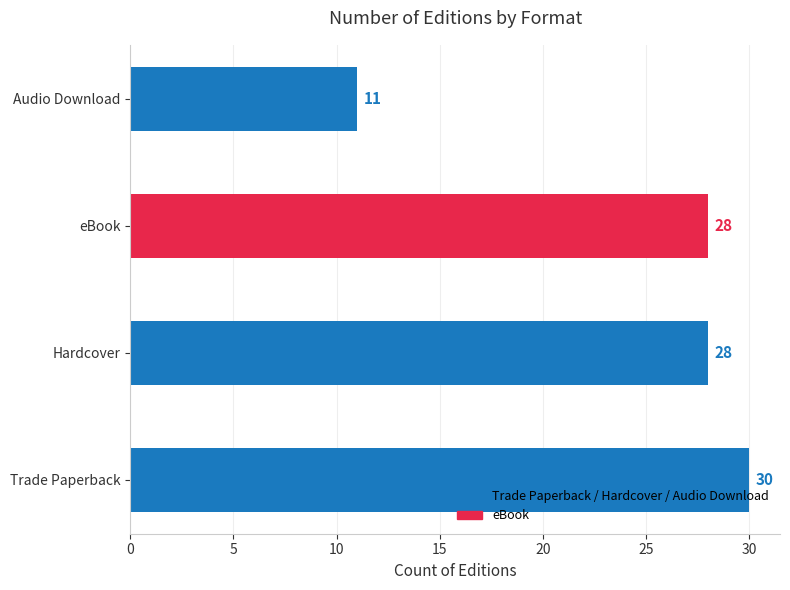

The value at Audio Download is 11. True or false?

True